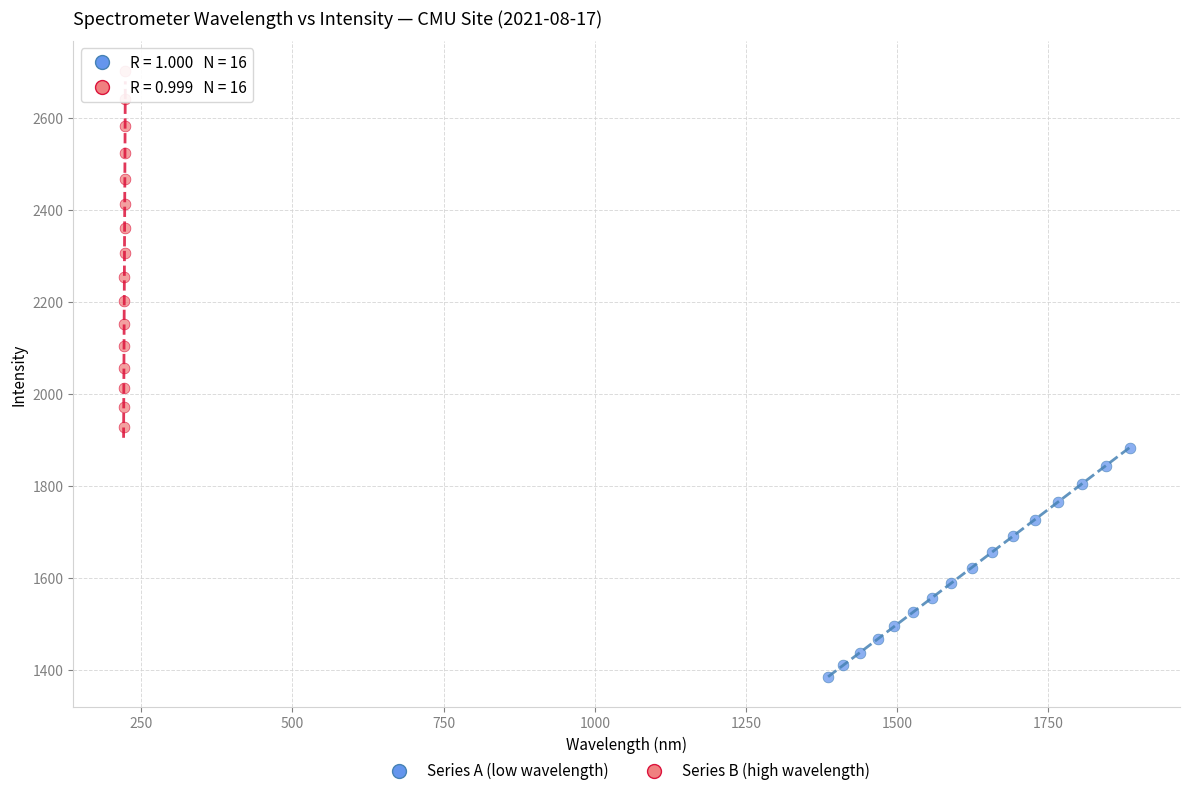

Which series reaches the minimum Y coordinate?

Series A (low wavelength)